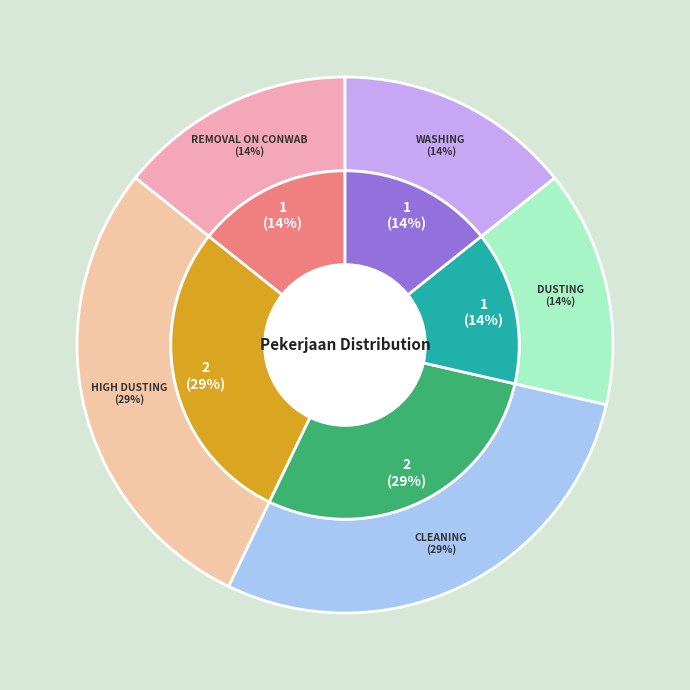

What is the total percentage of REMOVAL ON CONWAB and HIGH DUSTING?

42.9%